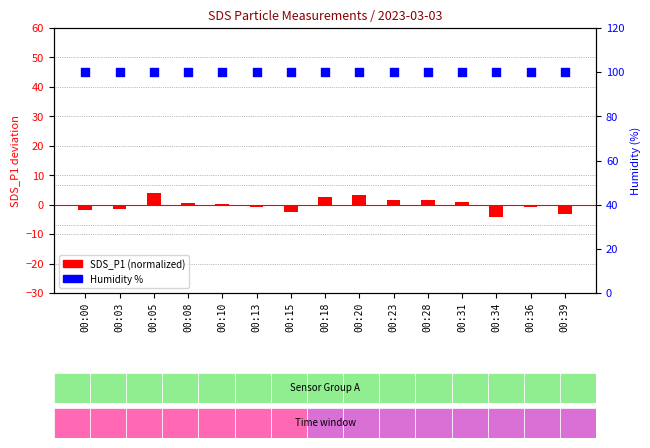

At which category is the sum across all series the highest?

00:05